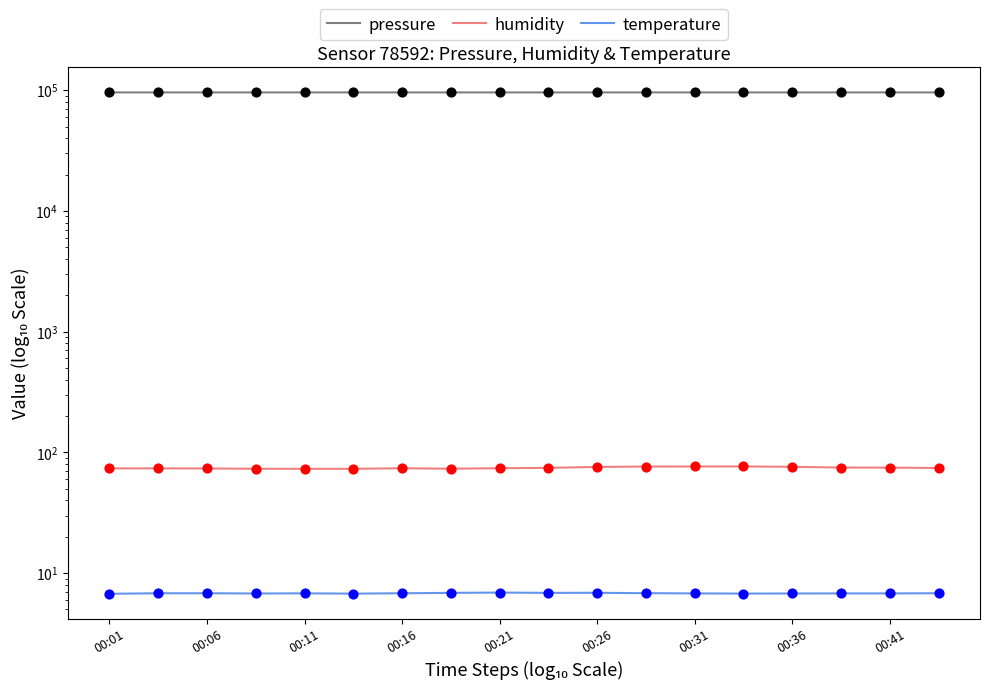

At how many categories does at least one series exceed 11827?

18